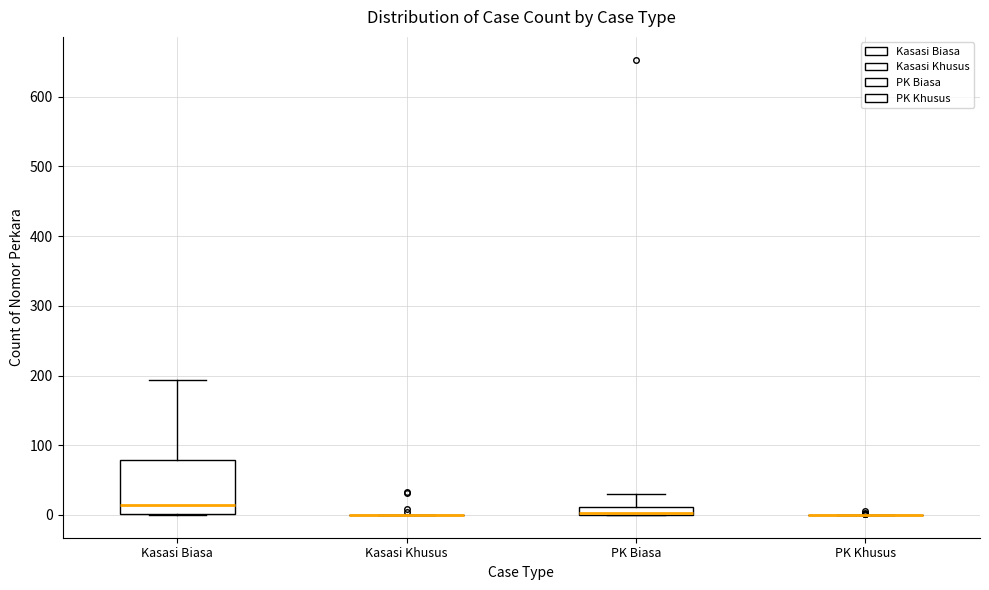

Which box is the tallest, from its lower edge to its upper edge?

Kasasi Biasa